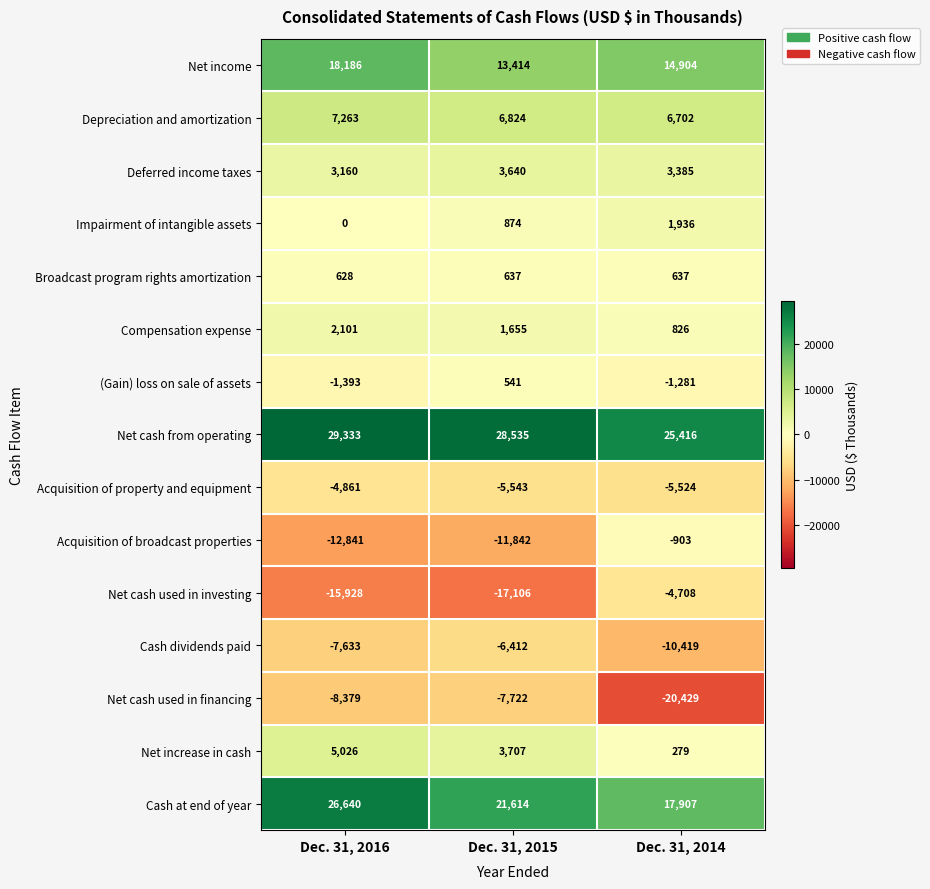

How many series are shown in this chart?

15